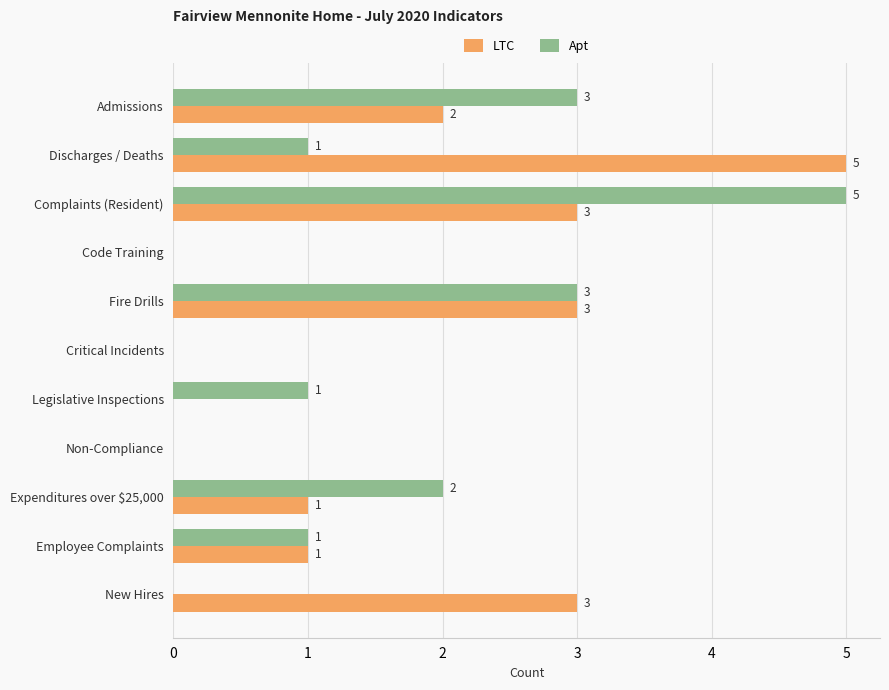

What is the highest value of the LTC series?

5